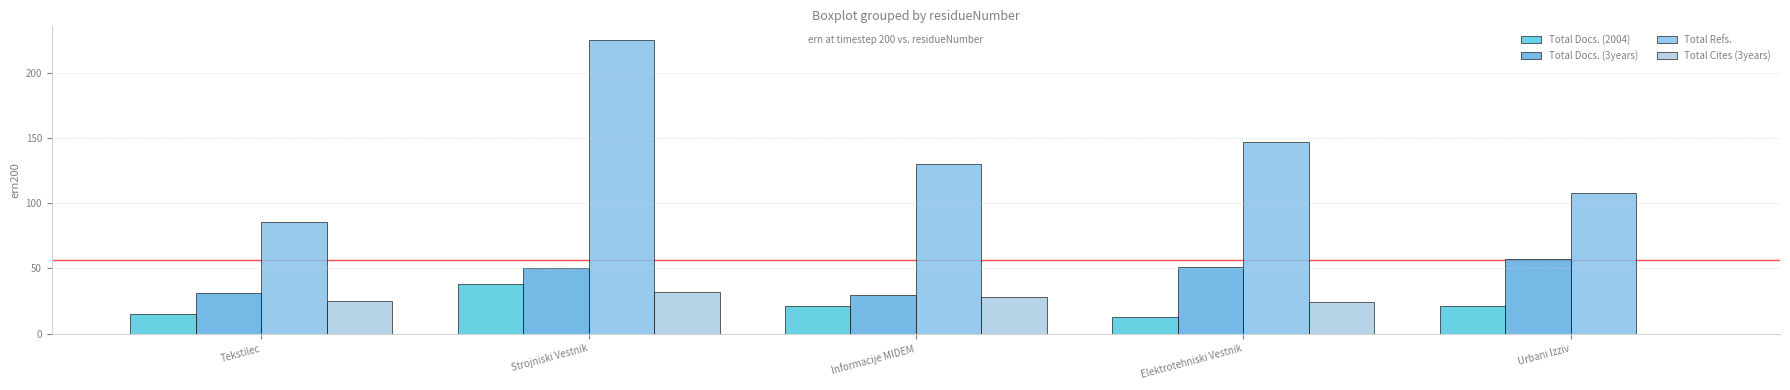

Is it true that Total Cites (3years) equals 11 at Elektrotehniski Vestnik?

False